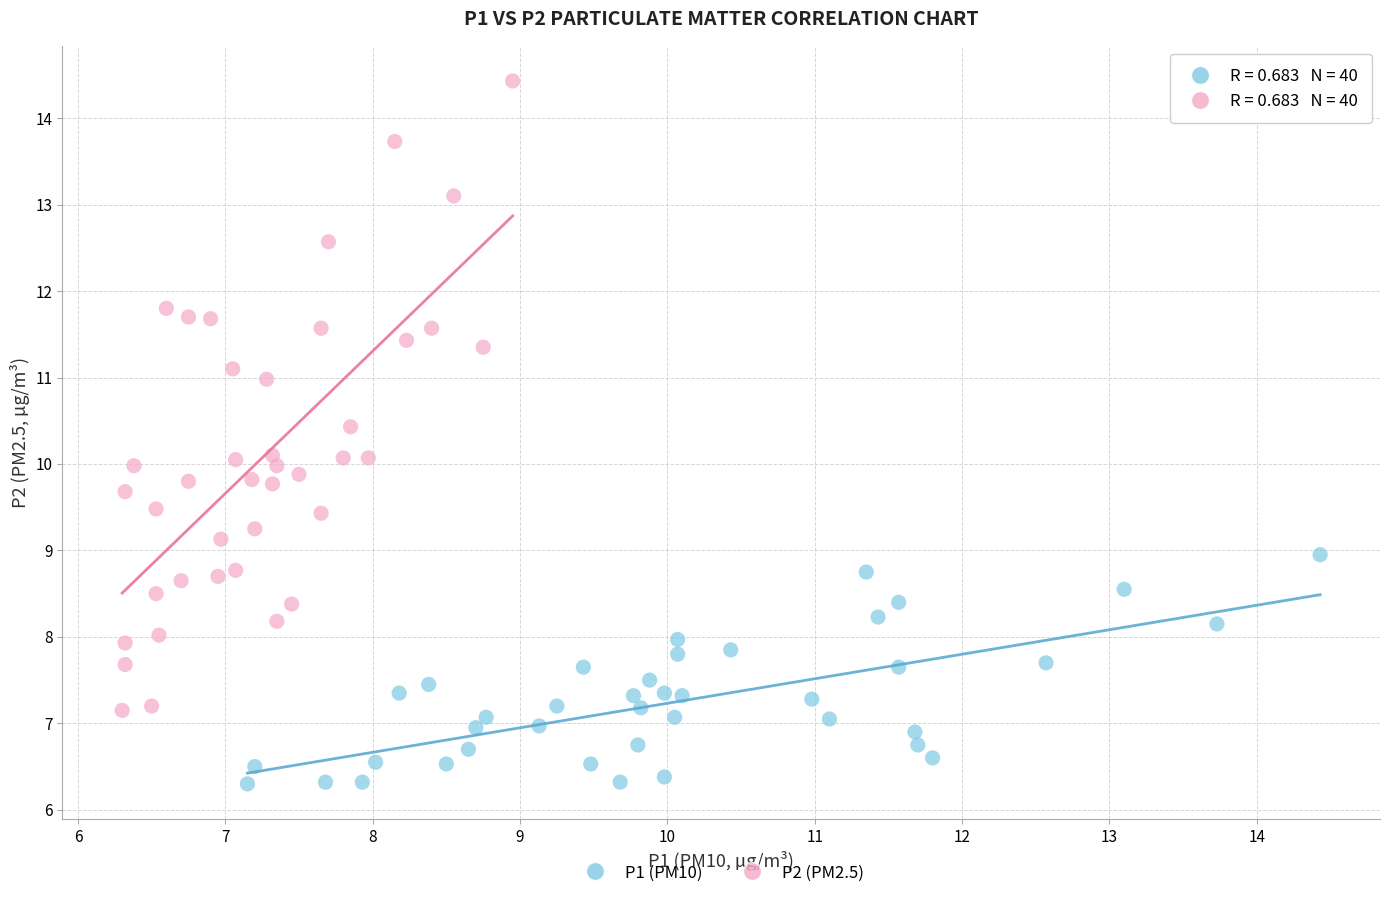

Which series has the widest spread of Y values?

P2 (PM2.5)